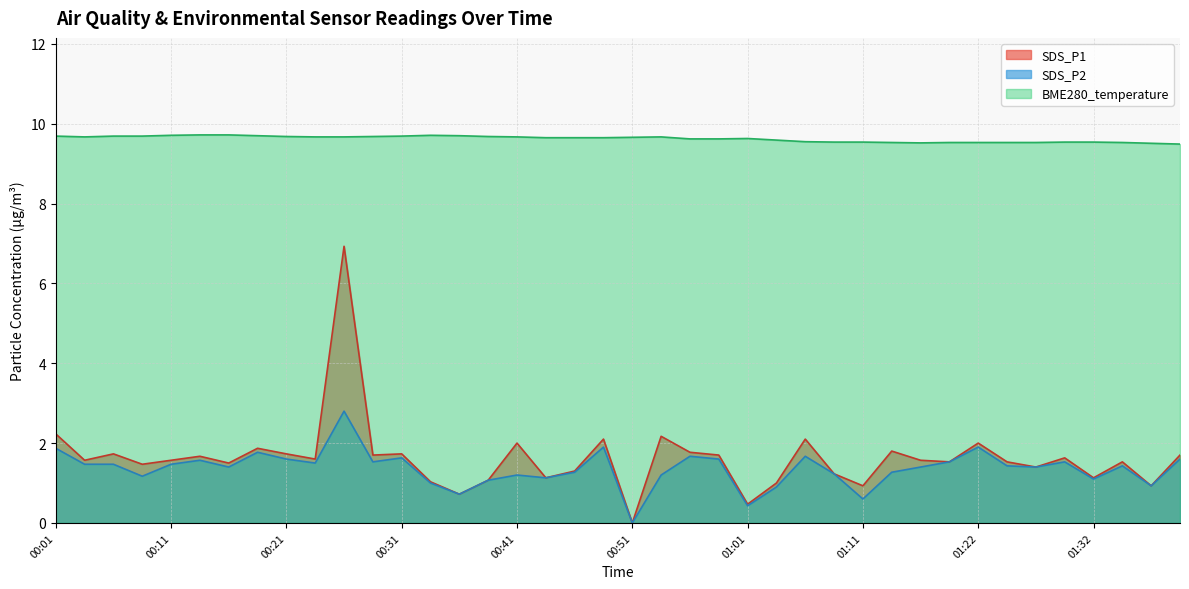

Reading left to right, list all the values displayed in this chart.

00:01=9.7	00:03=9.7	00:06=9.7	00:08=9.7	00:11=9.7	00:13=9.7	00:16=9.7	00:18=9.7	00:21=9.7	00:23=9.7	00:26=9.7	00:28=9.7	00:31=9.7	00:33=9.7	00:36=9.7	00:38=9.7	00:41=9.7	00:43=9.7	00:46=9.7	00:48=9.7	00:51=9.7	00:53=9.7	00:56=9.6	00:58=9.6	01:01=9.6	01:03=9.6	01:06=9.6	01:08=9.5	01:11=9.5	01:14=9.5	01:16=9.5	01:19=9.5	01:22=9.5	01:24=9.5	01:27=9.5	01:30=9.5	01:32=9.5	01:35=9.5	01:38=9.5	01:40=9.5